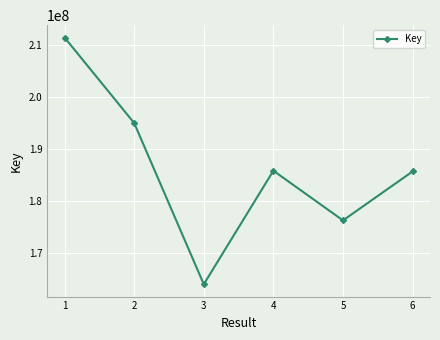

What is the difference between the second highest and second lowest values?

18715406